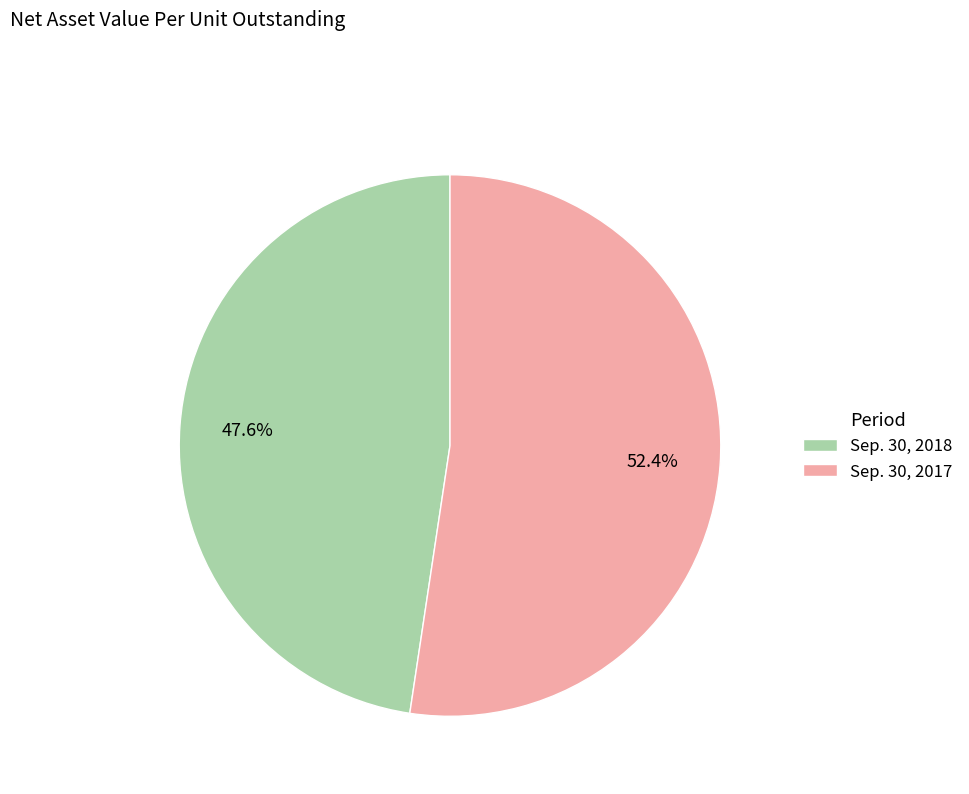

Which category has the smallest portion of the pie?

Sep. 30, 2018